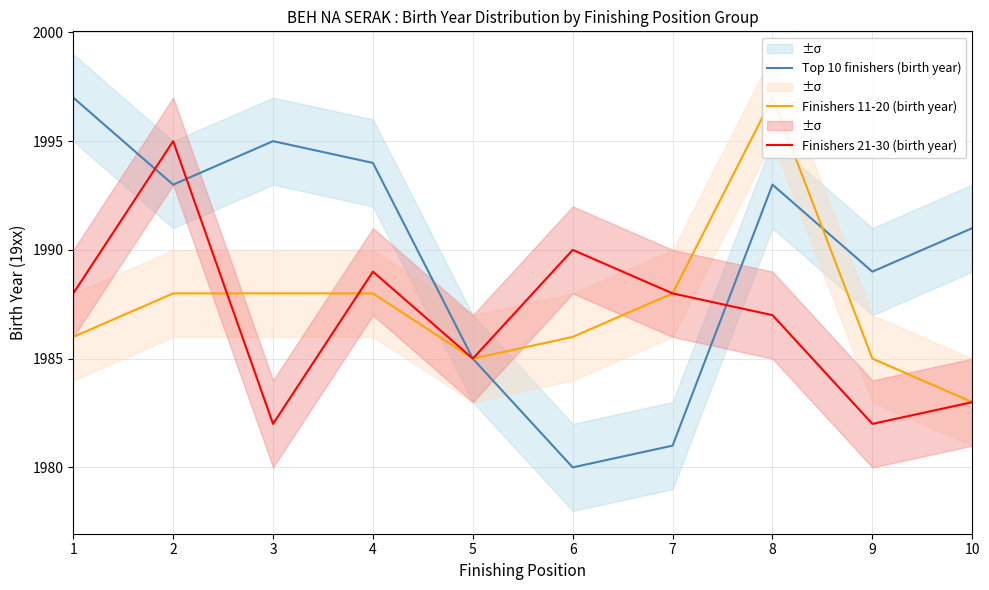

True or false: Finishers 21-30 (birth year) has a value of 1982 at 3.

True